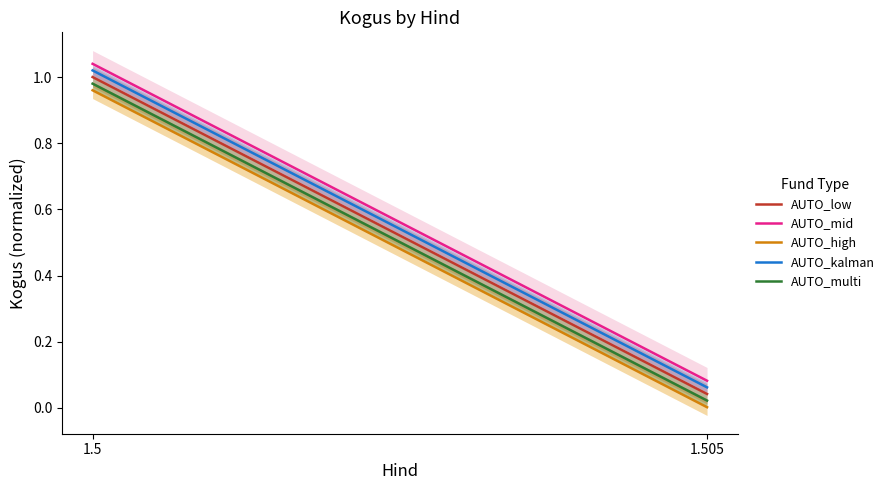

What is the difference between the highest and lowest values at 1.505?

0.1